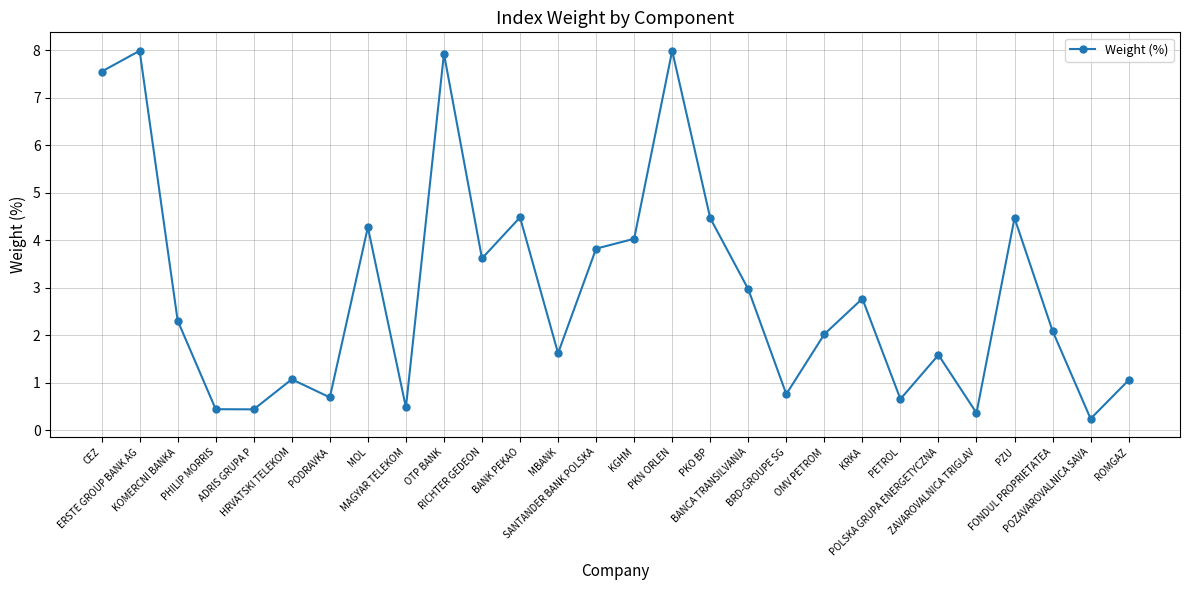

How many data points does each series have?

28